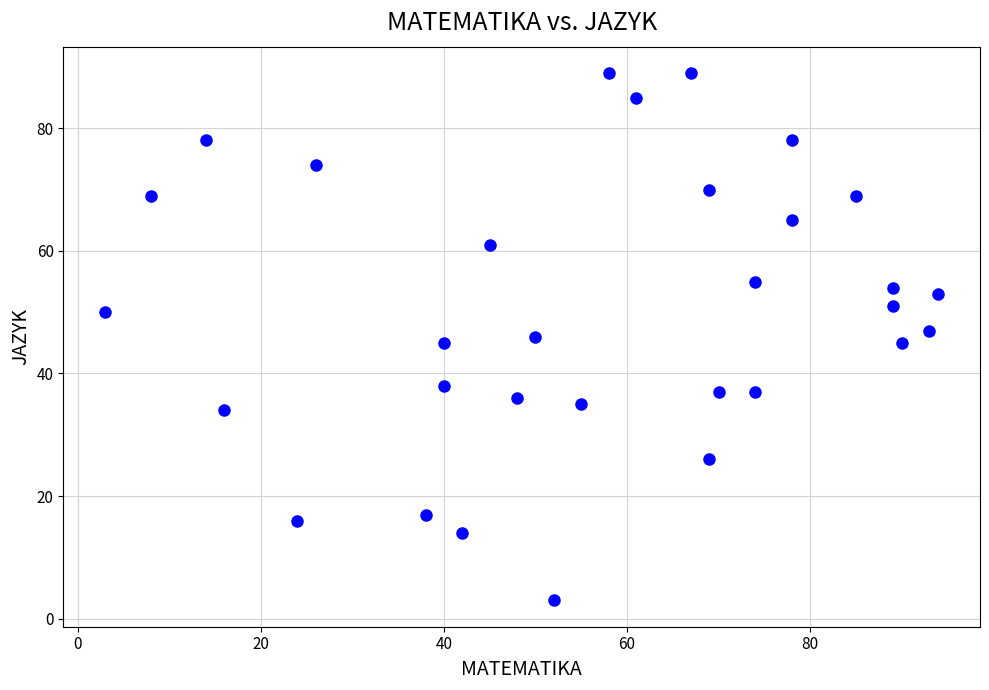

What is the range of X values (max minus min)?

91